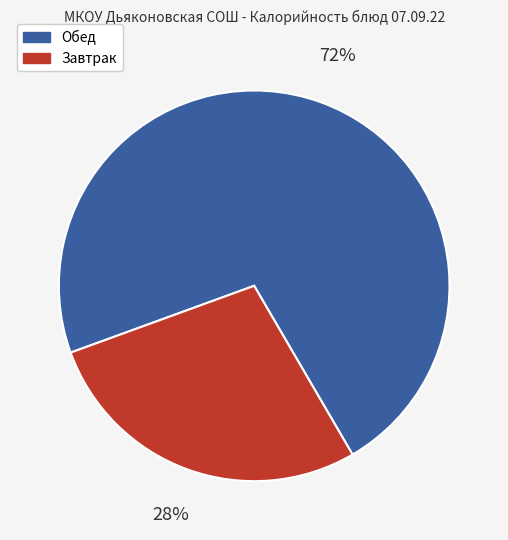

Is there any slice that represents more than half of the pie?

Yes